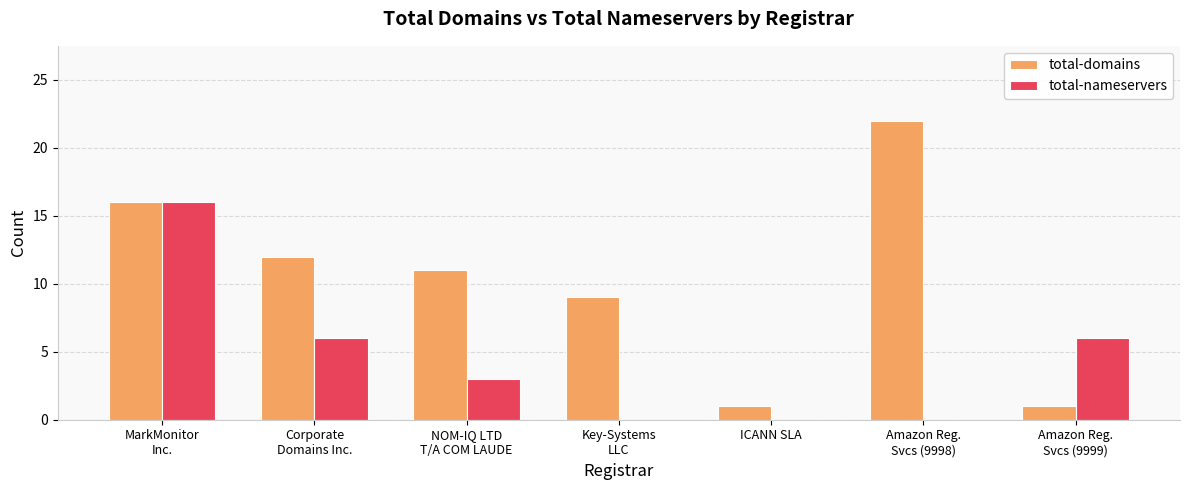

What is the total value across all series at Corporate
Domains Inc.?

18